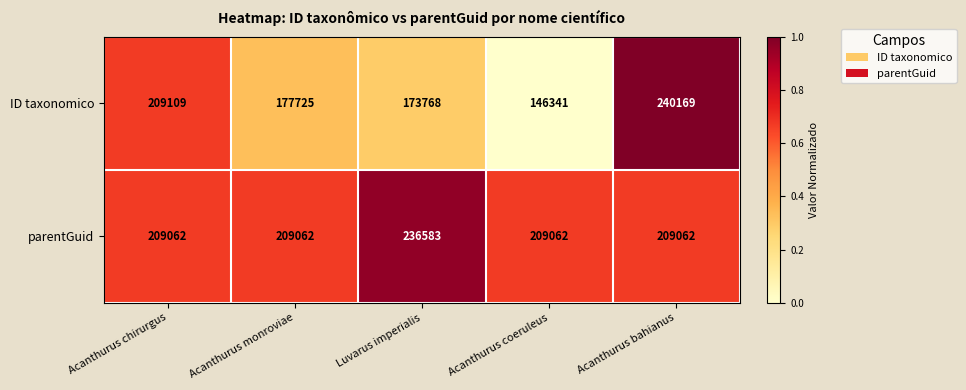

At which category is the sum across all series the highest?

Acanthurus bahianus